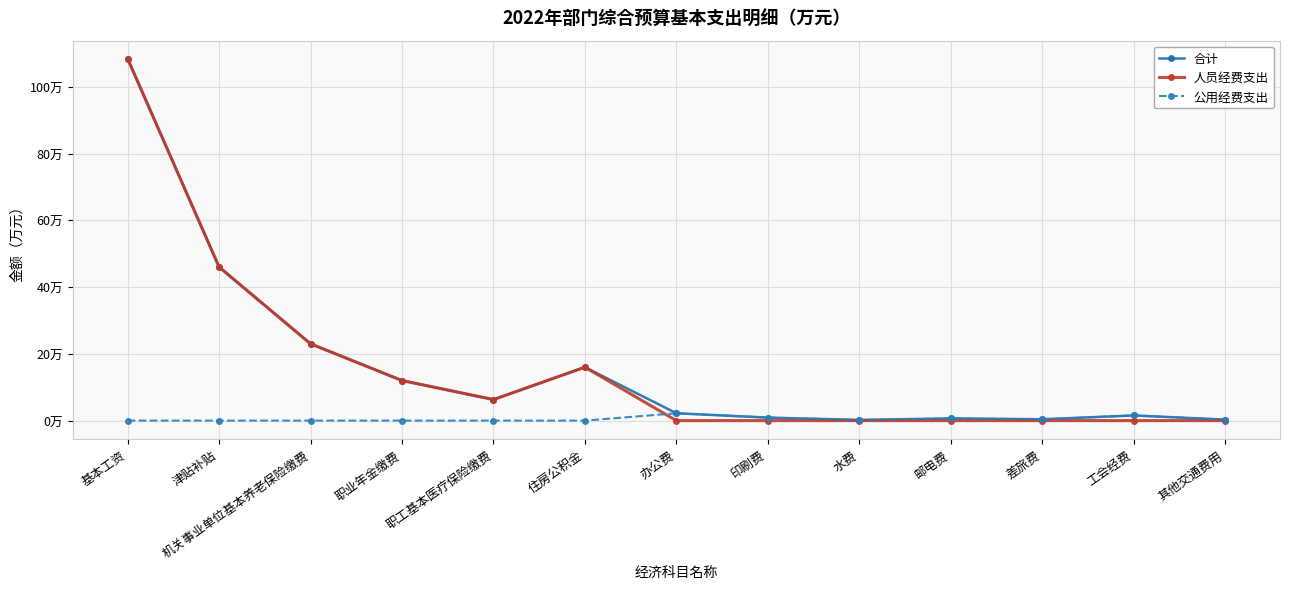

What is the label of the 4th point from the left?

职业年金缴费